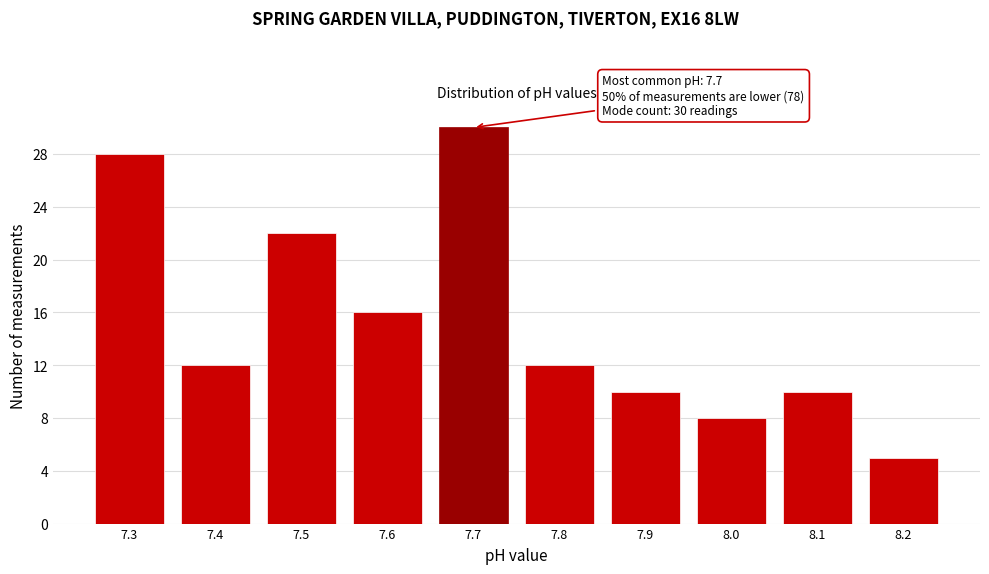

Reading right to left, what are all the values shown in this chart?

8.2=5	8.1=10	8.0=8	7.9=10	7.8=12	7.7=30	7.6=16	7.5=22	7.4=12	7.3=28